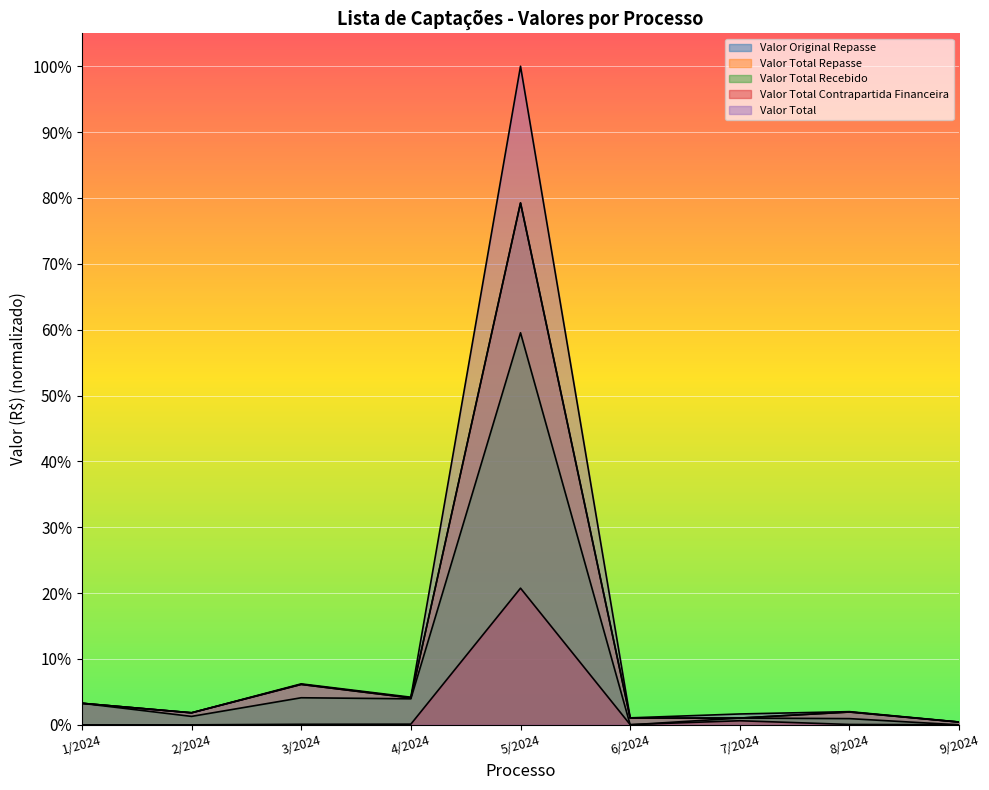

What is the sum of all Valor Original Repasse values?

1.0